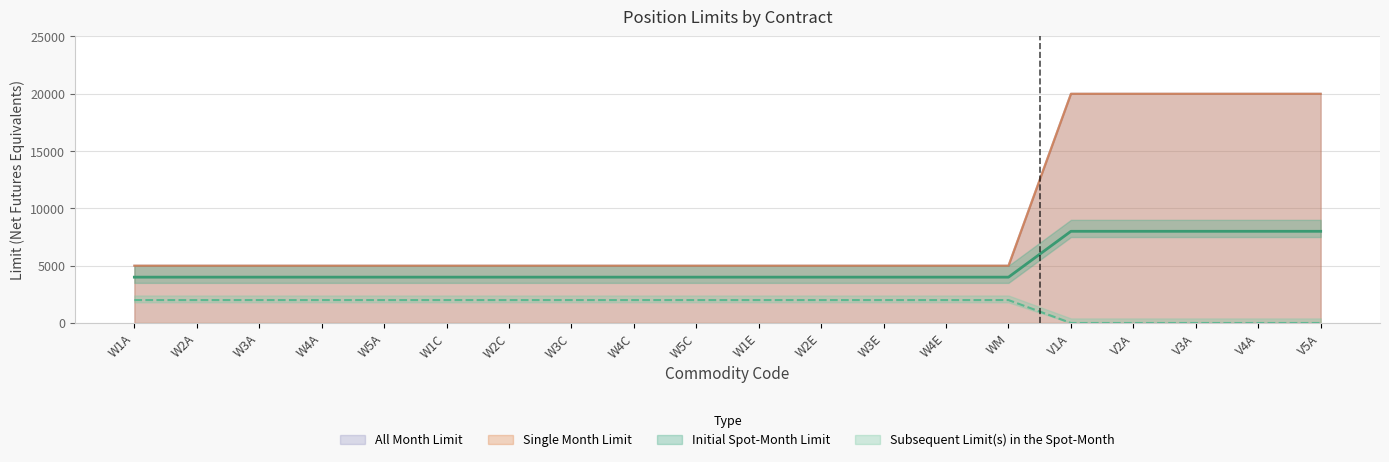

What is the difference between the maximum and minimum values in the Initial Spot-Month Limit series?

15000